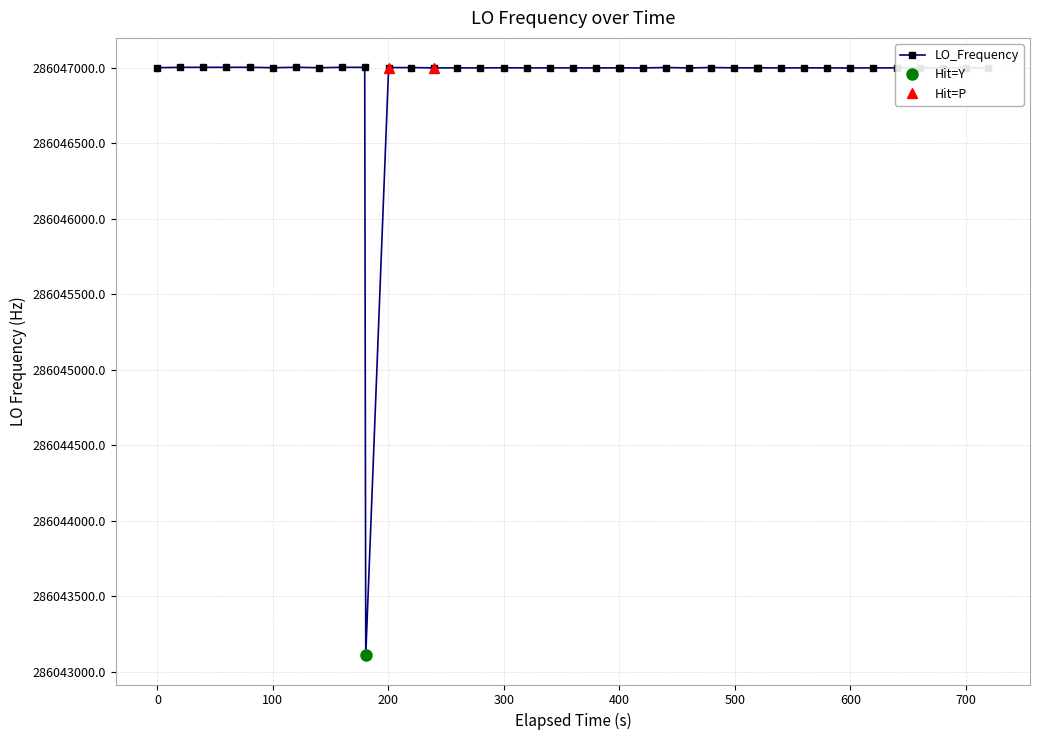

What is the value of the LO_Frequency point at the 37th from the left?

286046998.3